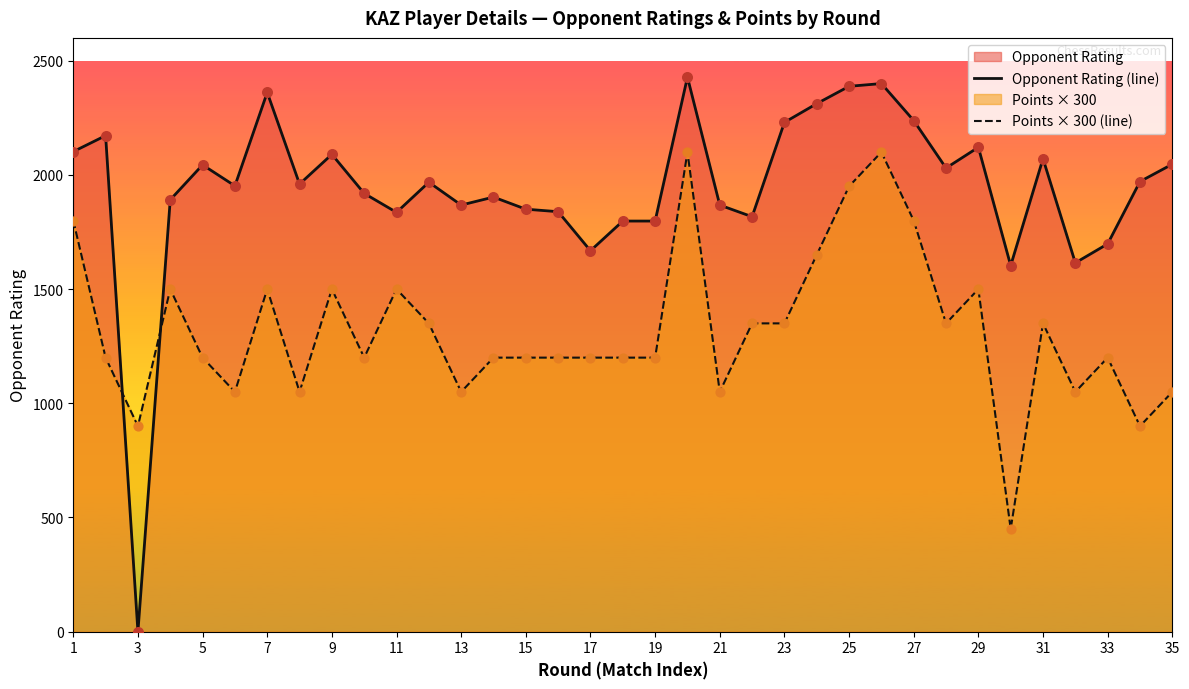

Which series contains the lowest Y value?

Opponent Rating (line)